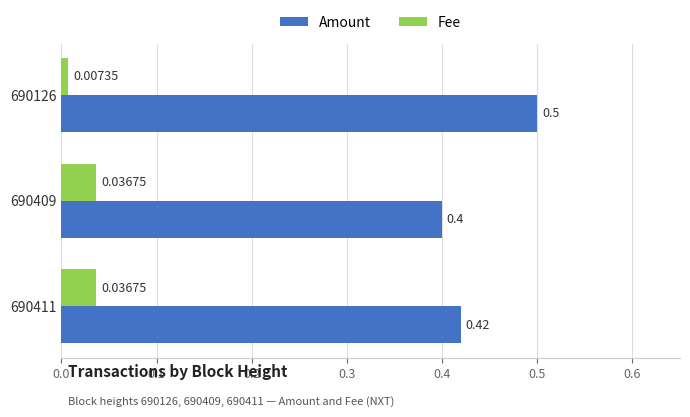

What is the sum of all Amount values?

1.3